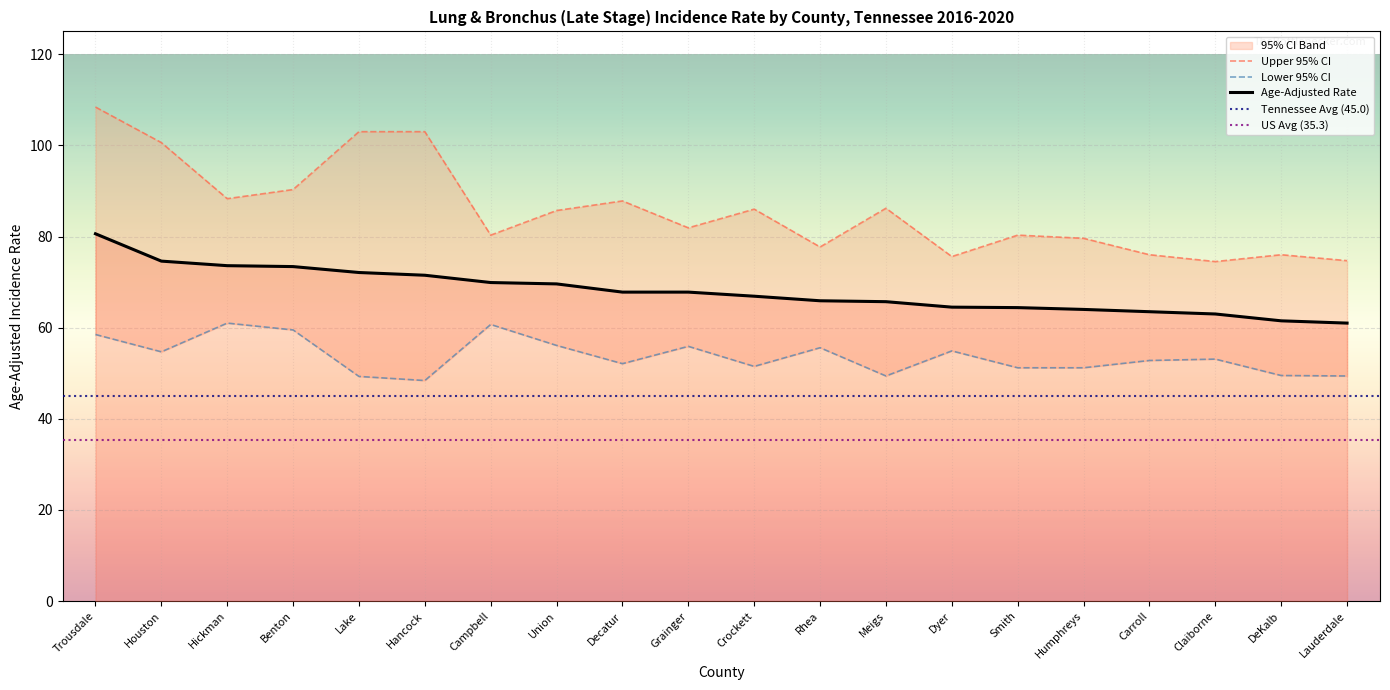

What is the total value across all series at Houston?

229.9